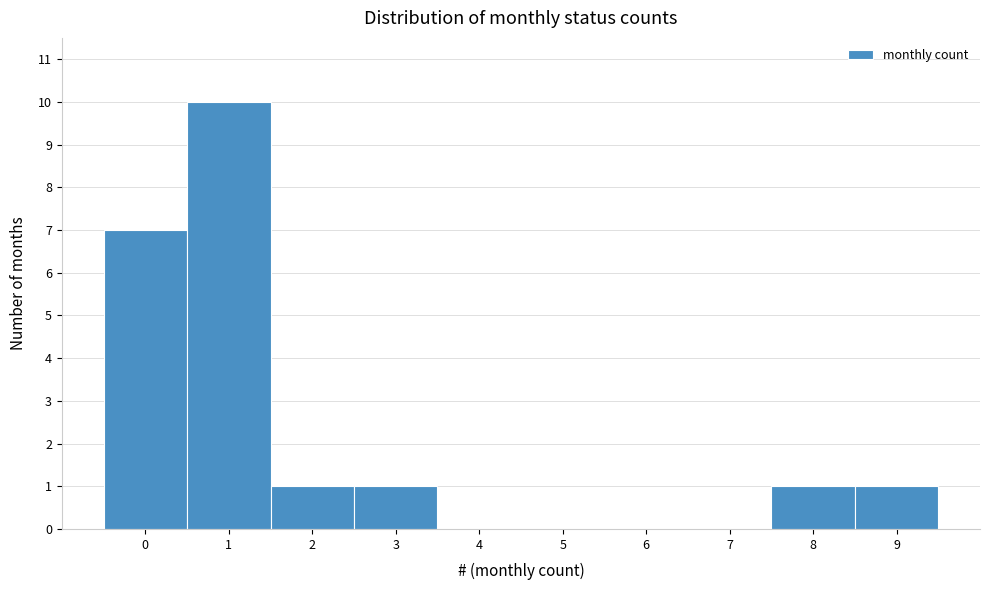

Reading left to right, list every bar in this chart as the range it spans on the x-axis followed by its height. The values are not printed on the chart, so give them approximately, as read against the axis.

-0.5 to 0.5: 7
0.5 to 1.5: 10
1.5 to 2.5: 1
2.5 to 3.5: 1
3.5 to 4.5: 0
4.5 to 5.5: 0
5.5 to 6.5: 0
6.5 to 7.5: 0
7.5 to 8.5: 1
8.5 to 9.5: 1